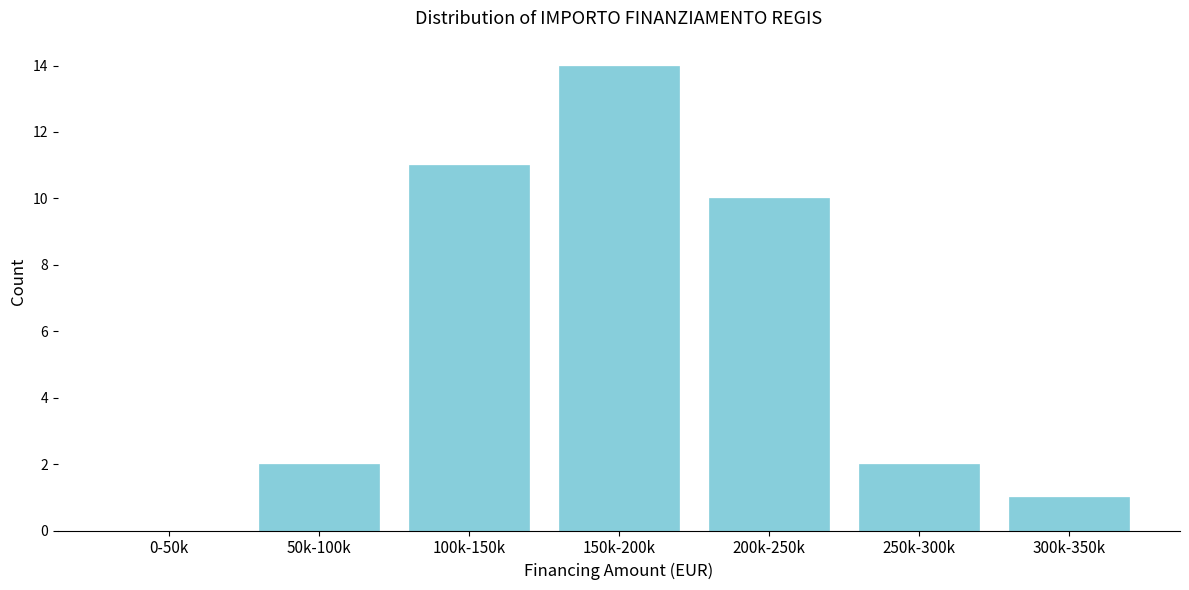

Reading right to left, transcribe all the data shown in this chart.

300k-350k=1	250k-300k=2	200k-250k=10	150k-200k=14	100k-150k=11	50k-100k=2	0-50k=0